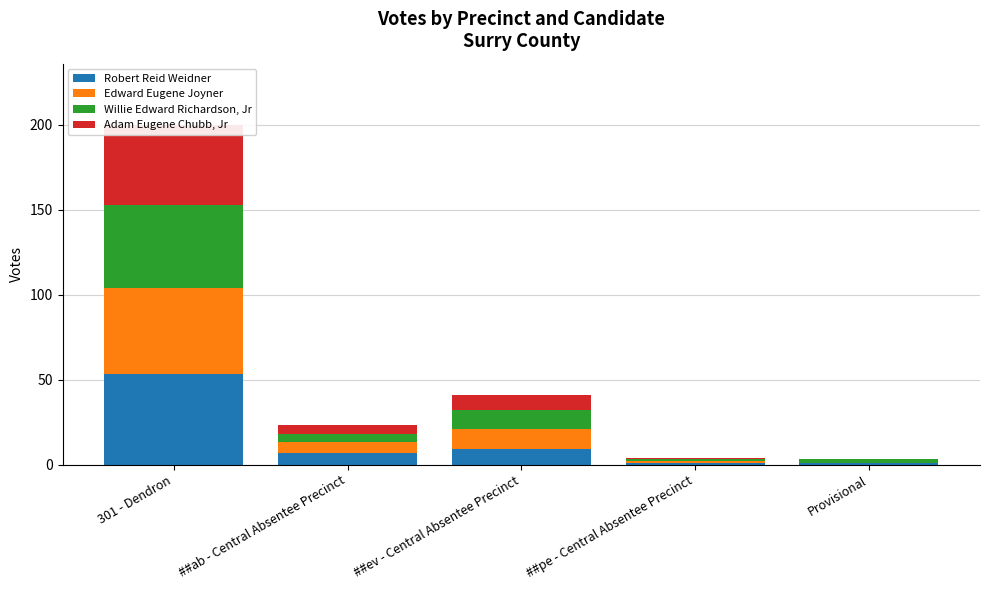

What is the maximum value shown in the chart?

53